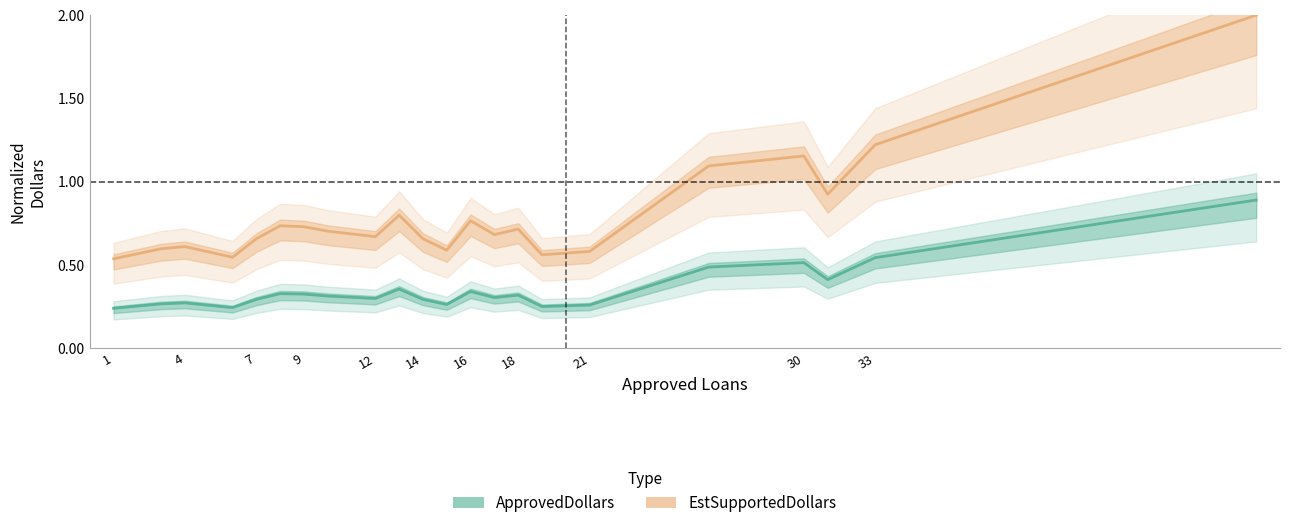

Does the chart have visible grid lines?

No